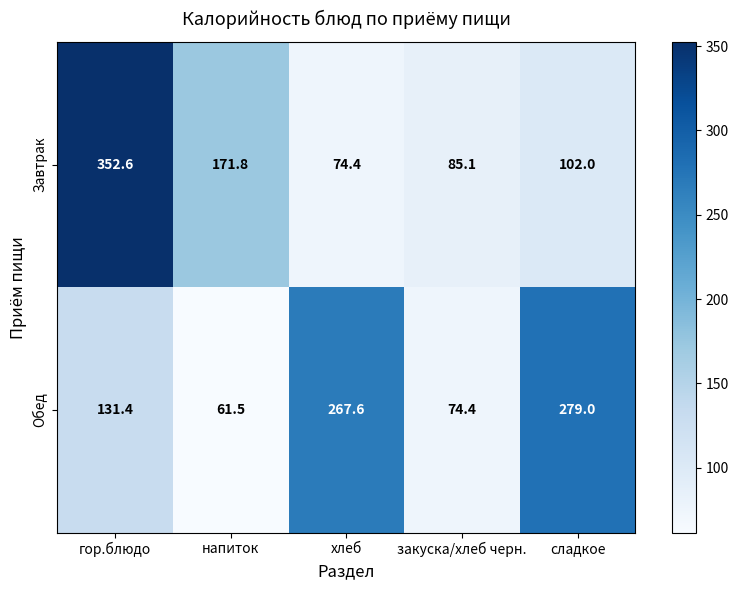

At напиток, list the series in order from largest to smallest.

Завтрак, Обед